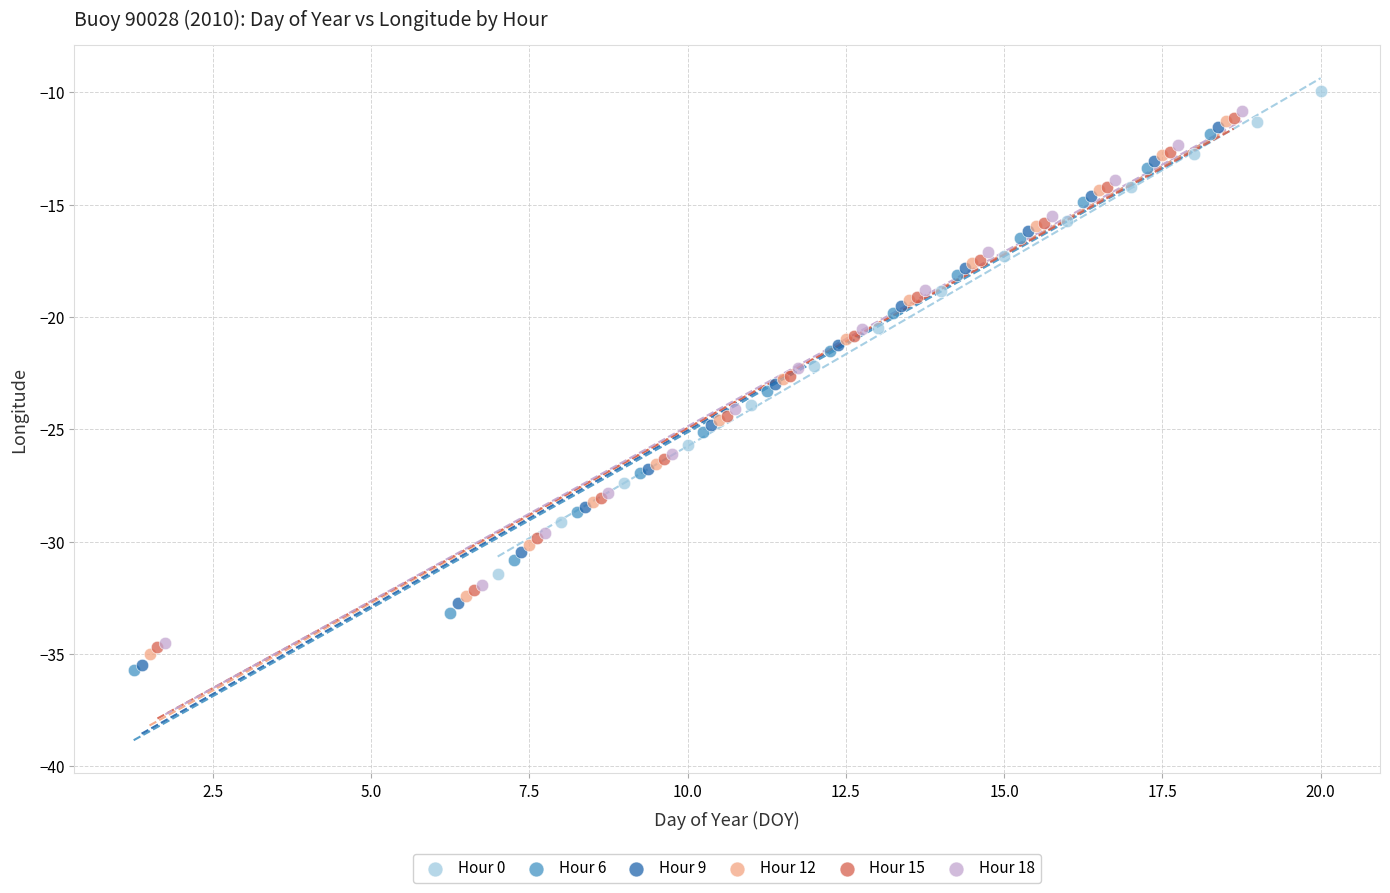

What are all the series names shown in the legend?

Hour 0, Hour 6, Hour 9, Hour 12, Hour 15, Hour 18